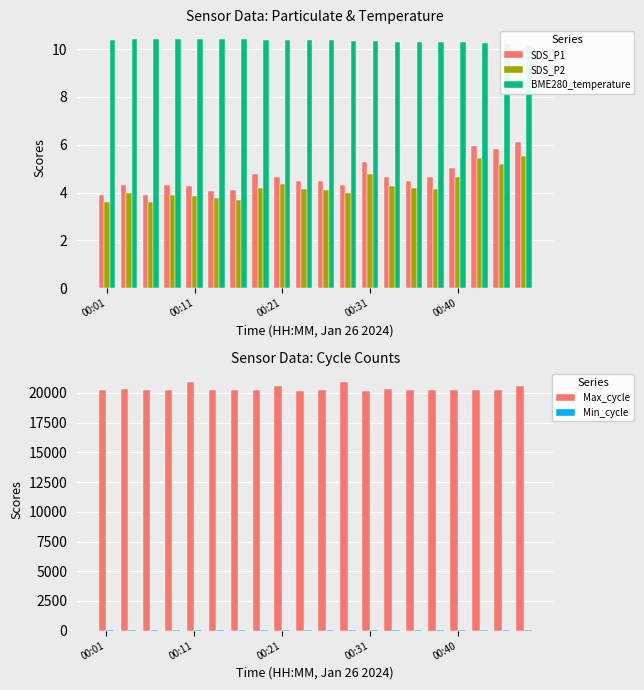

What is the highest value of the Max_cycle series?

20957